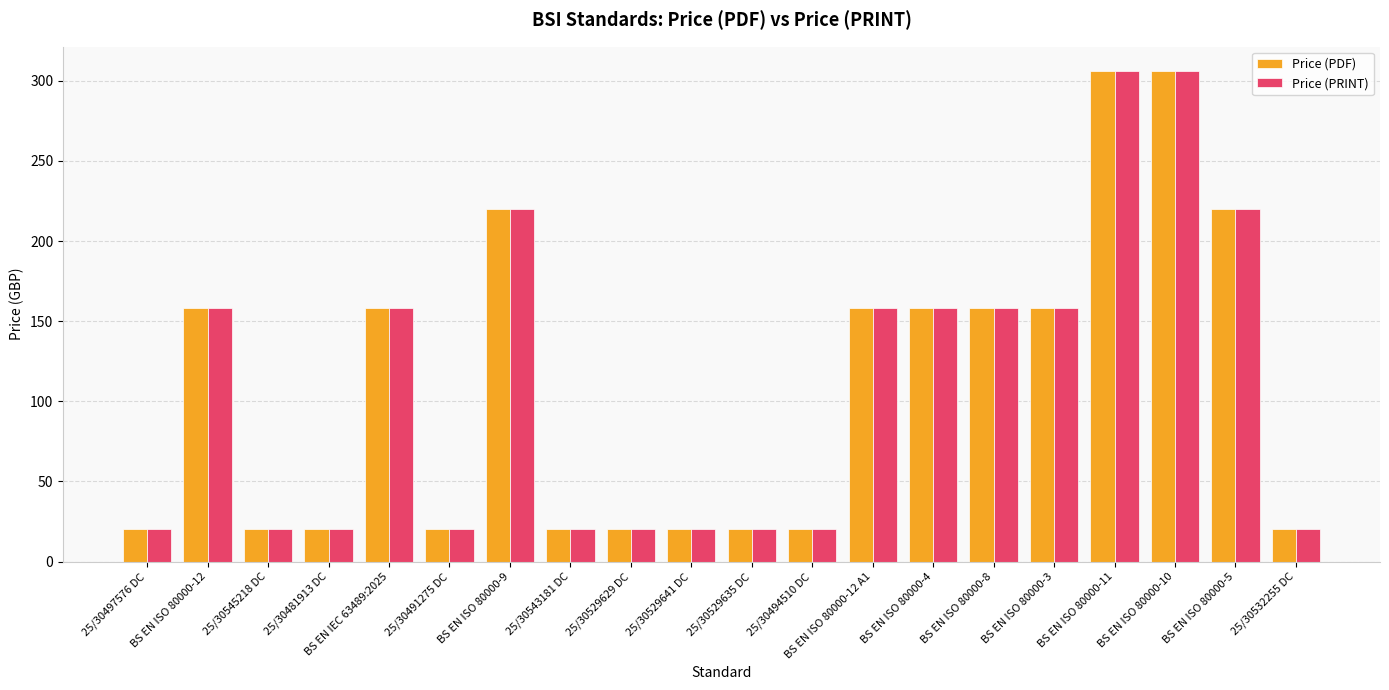

What is the sum of all Price (PDF) values?

2200